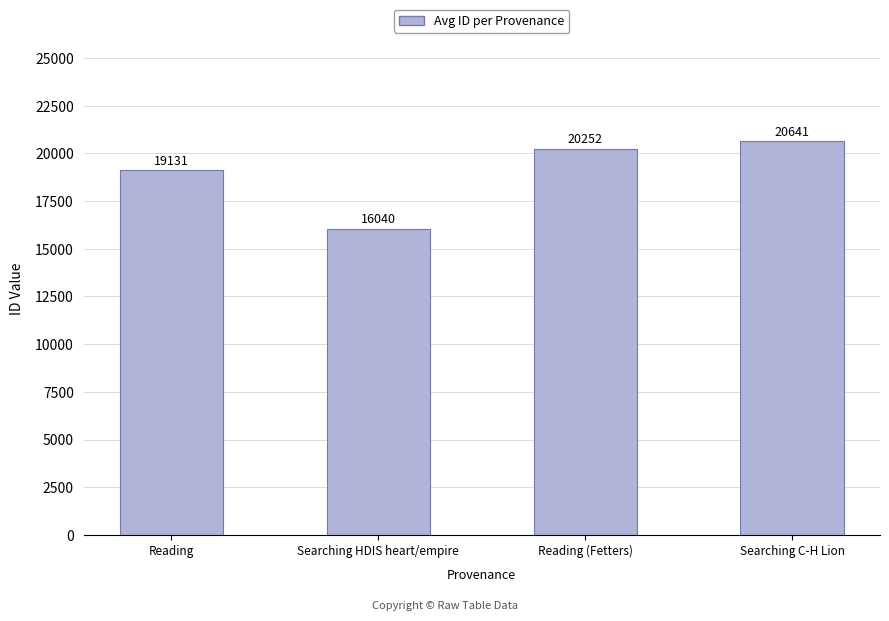

Are the bars grouped side by side (vs. stacked)?

No